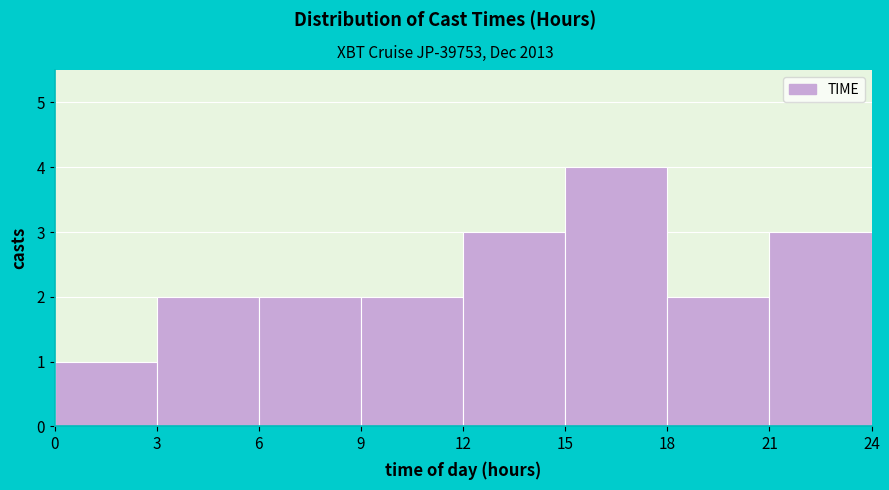

Reading left to right, list every bar in this chart as the range it spans on the x-axis followed by its height. The values are not printed on the chart, so give them approximately, as read against the axis.

0 to 3: 1
3 to 6: 2
6 to 9: 2
9 to 12: 2
12 to 15: 3
15 to 18: 4
18 to 21: 2
21 to 24: 3